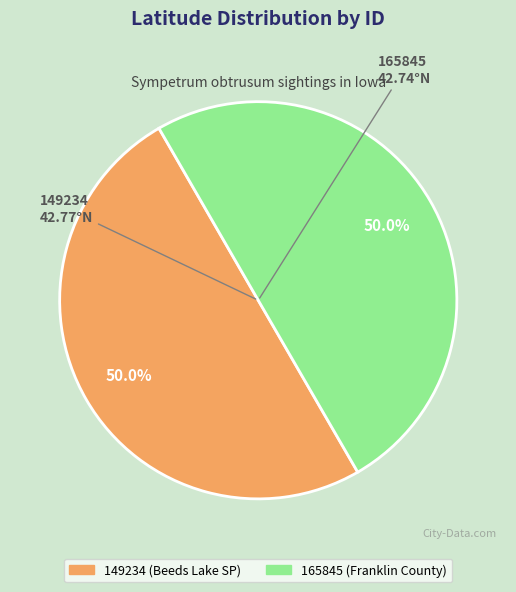

What percentage do 165845 and 149234 together represent?

100.0%